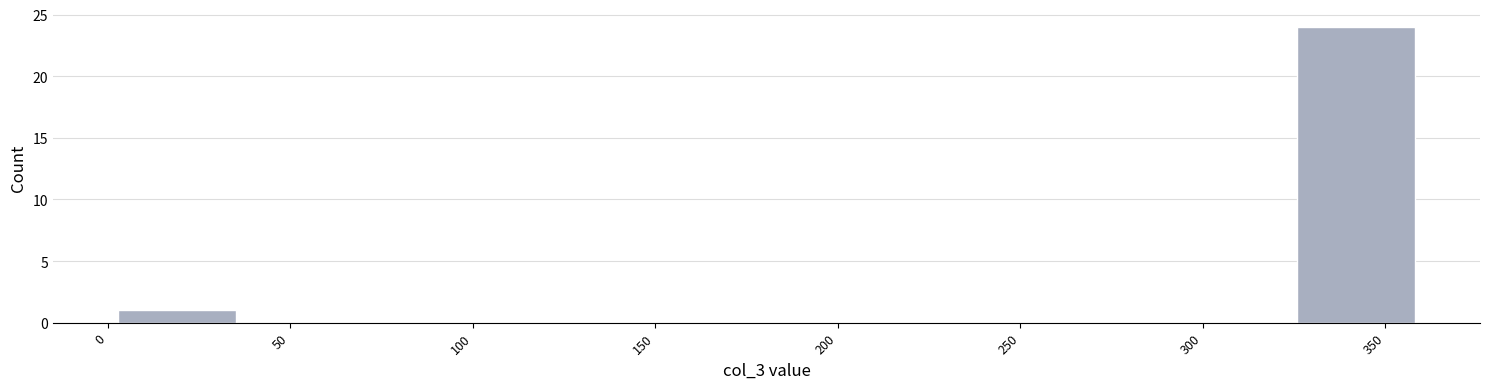

Over which range of the x-axis is the bar tallest?

325 to 360